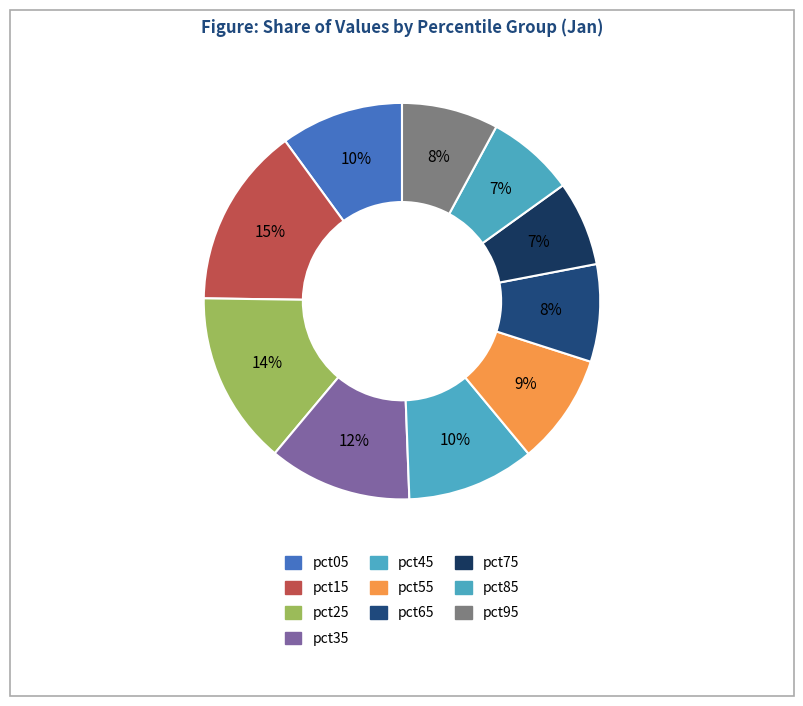

Rank the categories by value from highest to lowest.

pct15, pct25, pct35, pct45, pct05, pct55, pct65, pct95, pct85, pct75